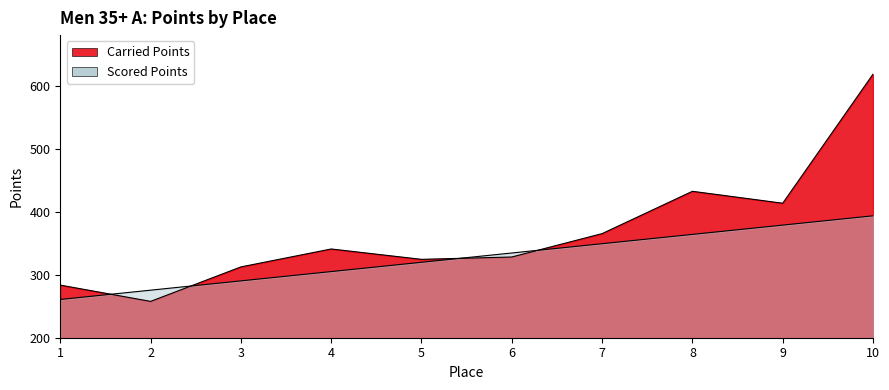

Between 6 and 4, which is larger?

4